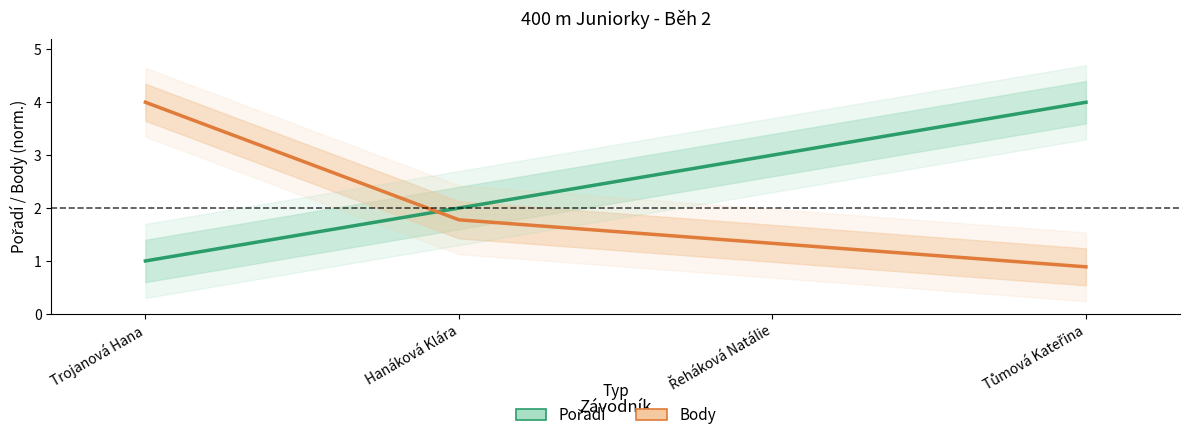

What is the difference between the Pořadí values at Tůmová Kateřina and Řeháková Natálie?

1.0